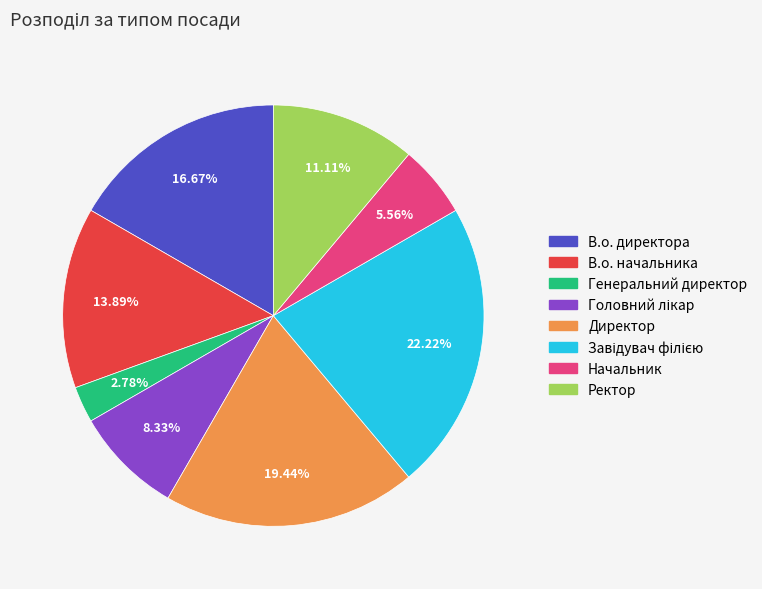

Which slice is the smallest?

Генеральний директор